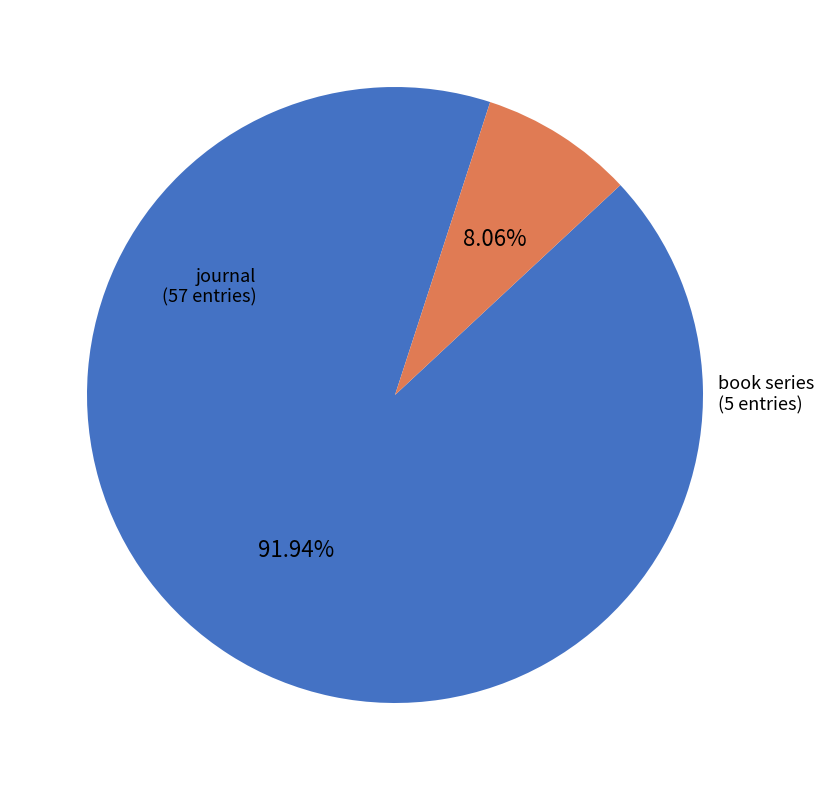

Combined, what portion of the pie is book series and journal?

100.0%